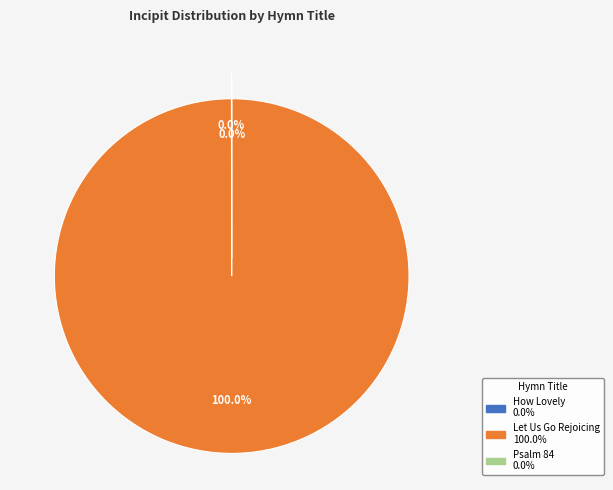

How many segments does this pie chart have?

3